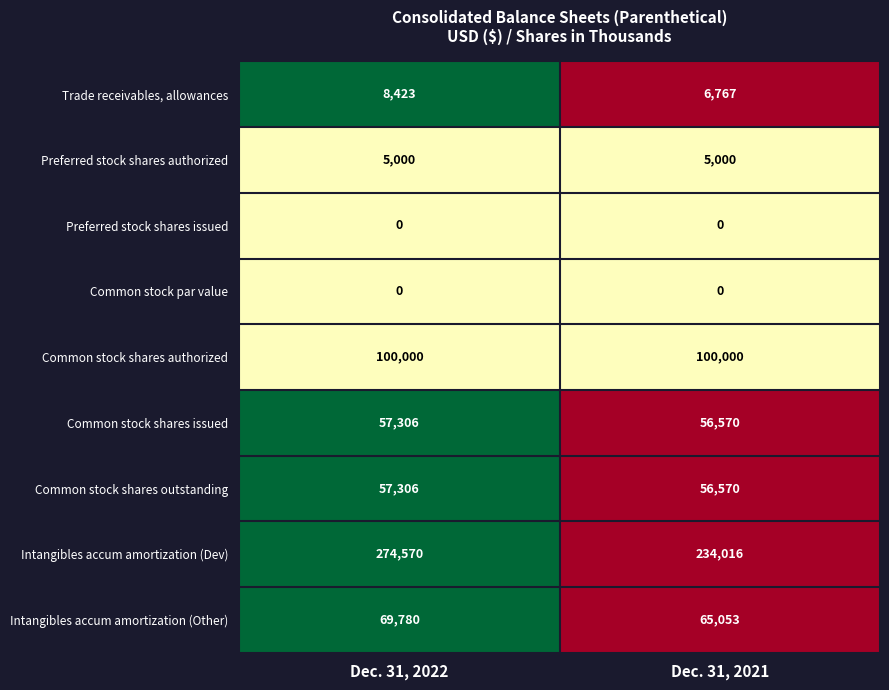

Reading right to left, transcribe all the data shown in this chart.

Trade receivables, allowances: Dec. 31, 2021=6767	Dec. 31, 2022=8423
Preferred stock shares authorized: Dec. 31, 2021=5000	Dec. 31, 2022=5000
Preferred stock shares issued: Dec. 31, 2021=0	Dec. 31, 2022=0
Common stock par value: Dec. 31, 2021=0	Dec. 31, 2022=0
Common stock shares authorized: Dec. 31, 2021=100000	Dec. 31, 2022=100000
Common stock shares issued: Dec. 31, 2021=56570	Dec. 31, 2022=57306
Common stock shares outstanding: Dec. 31, 2021=56570	Dec. 31, 2022=57306
Intangibles accum amortization (Dev): Dec. 31, 2021=234016	Dec. 31, 2022=274570
Intangibles accum amortization (Other): Dec. 31, 2021=65053	Dec. 31, 2022=69780